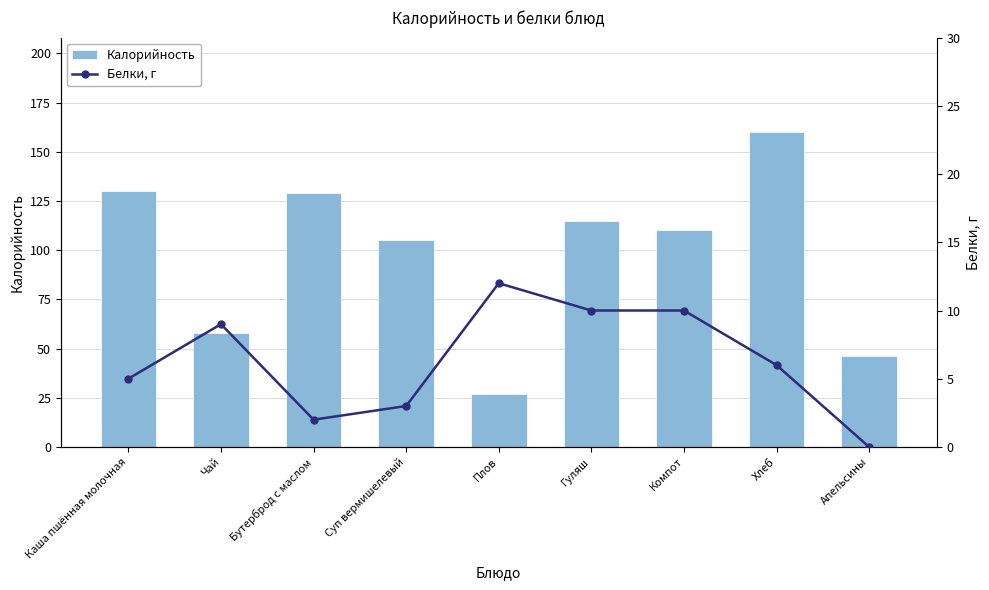

Reading left to right, what are all the values shown in this chart?

Калорийность: 130	58	129	105	27	115	110	160	46
Белки, г: 5	9	2	3	12	10	10	6	0